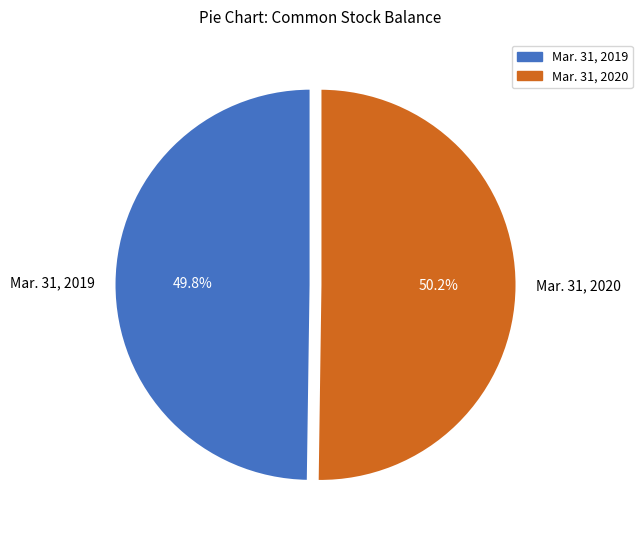

What is the ratio of the value at Mar. 31, 2019 to the value at Mar. 31, 2020?

1.0